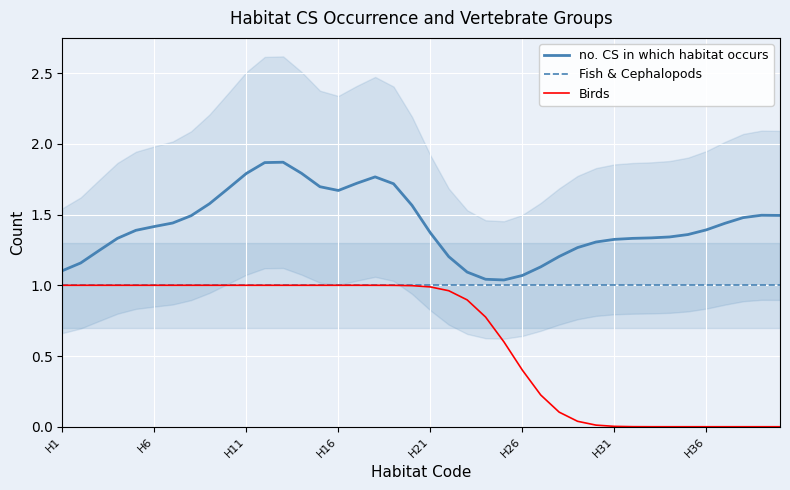

In no. CS in which habitat occurs, how many points are lower than both neighbors (excluding endpoints)?

2